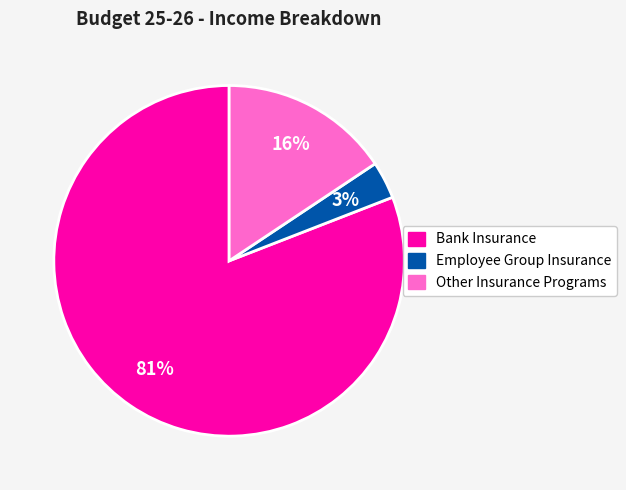

What is the ratio of the value at Employee Group Insurance to the value at Other Insurance Programs?

0.2